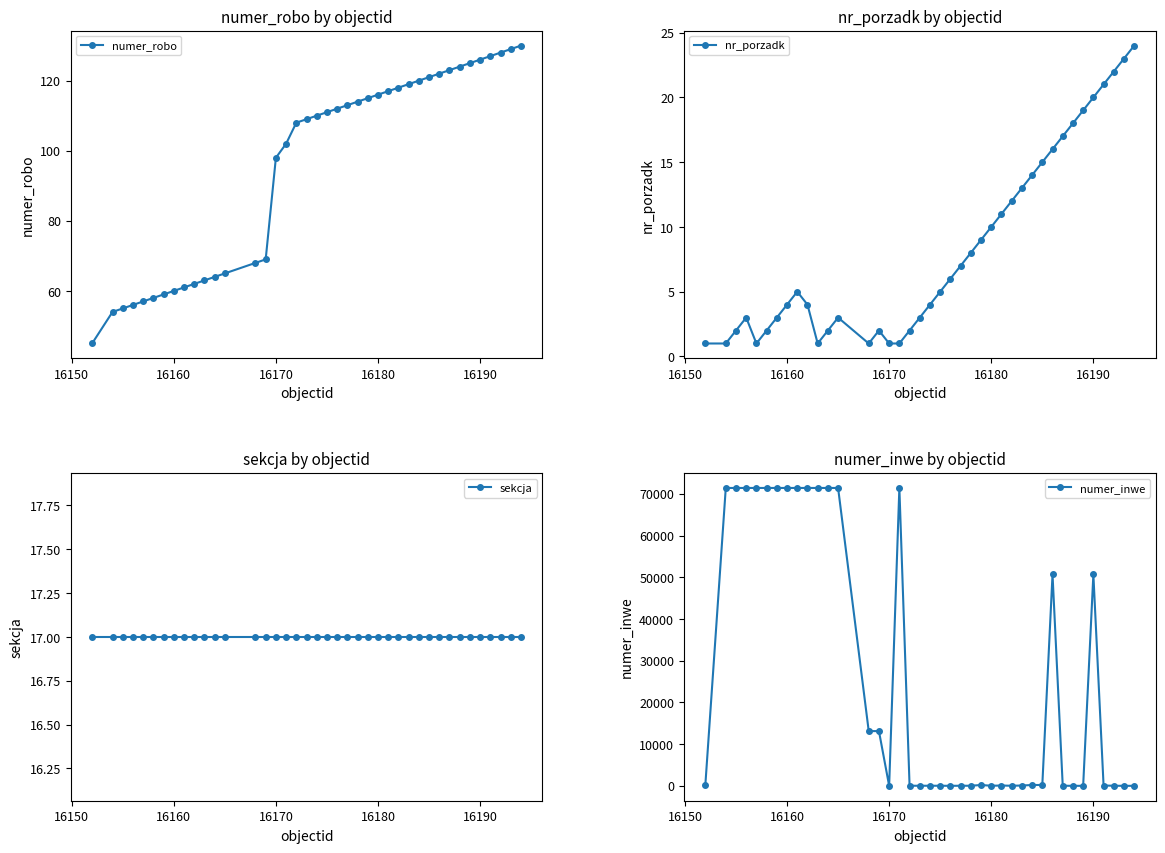

Which series has the largest total across all categories?

numer_inwe